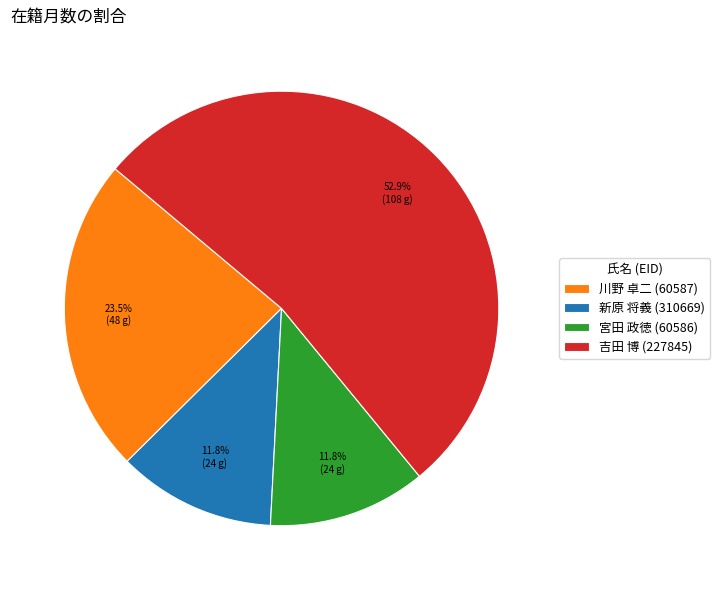

Approximately how many times larger is the value at 川野 卓二 (60587) compared to 新原 将義 (310669)?

2.0